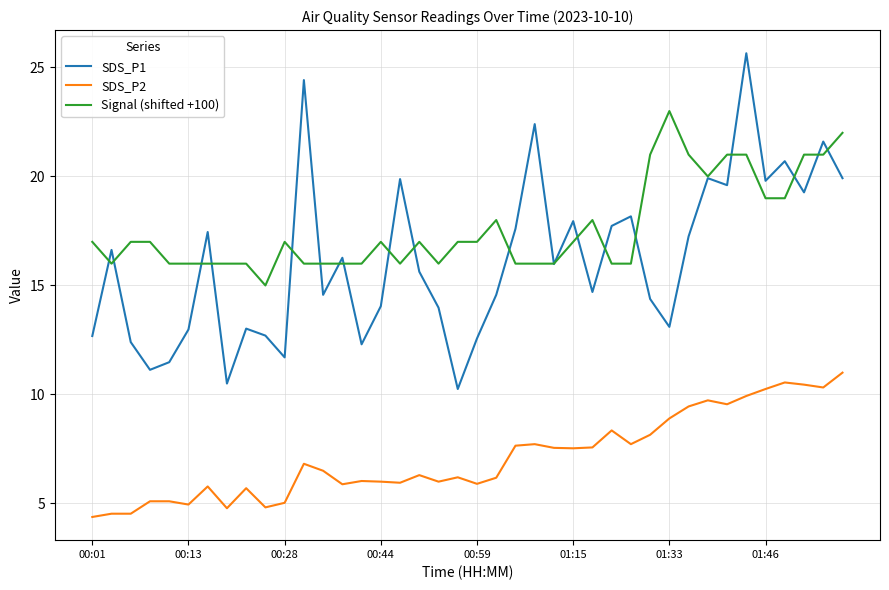

How many interior local peaks does the SDS_P1 series have?

13